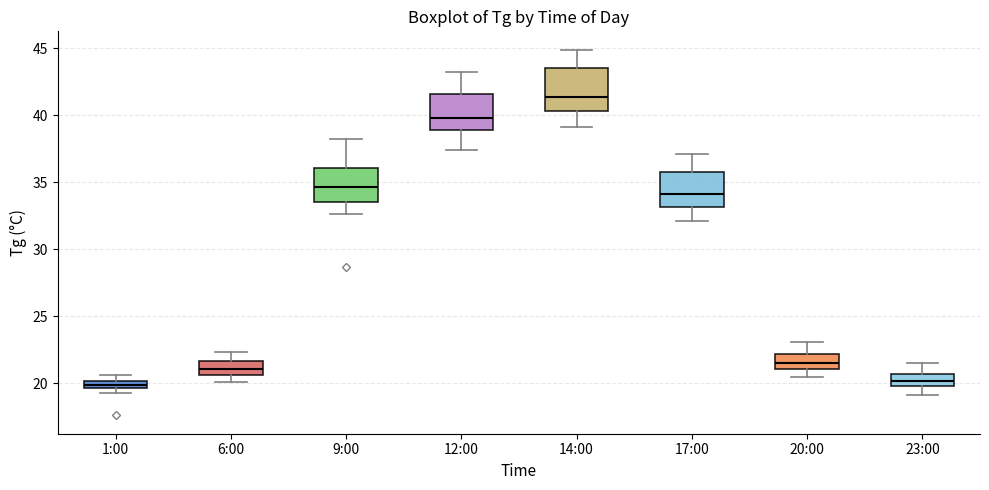

Which box's median line is the highest?

14:00